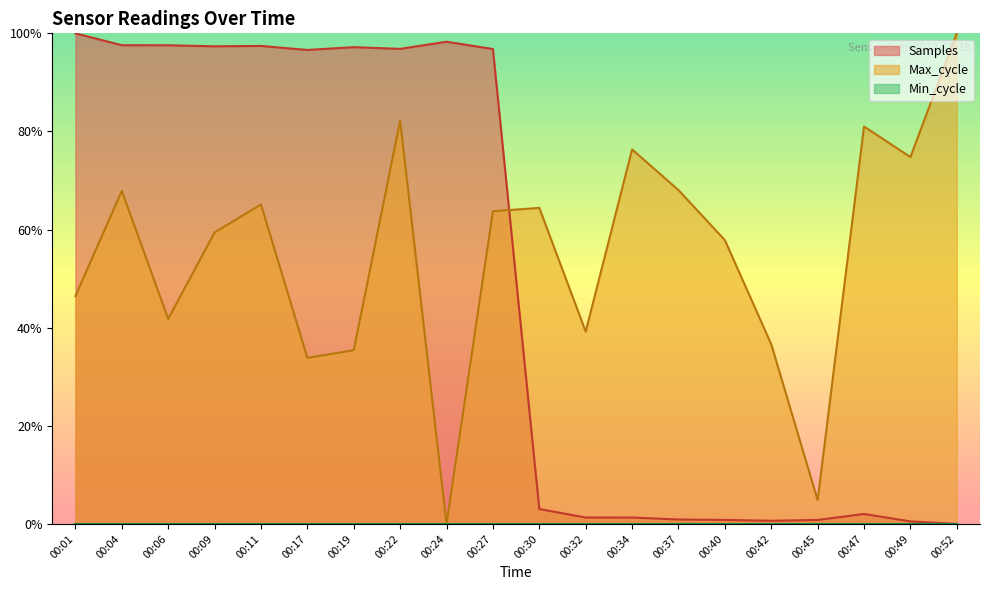

The value of Max_cycle at 00:22 is 0.8. True or false?

True